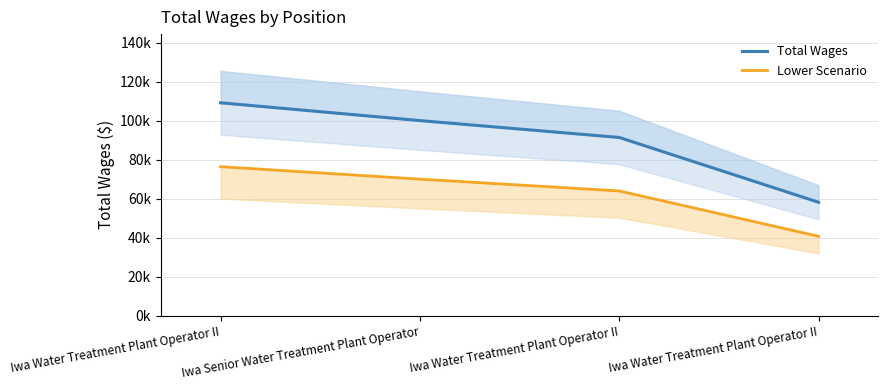

Does the chart display data point markers on the line(s)?

No